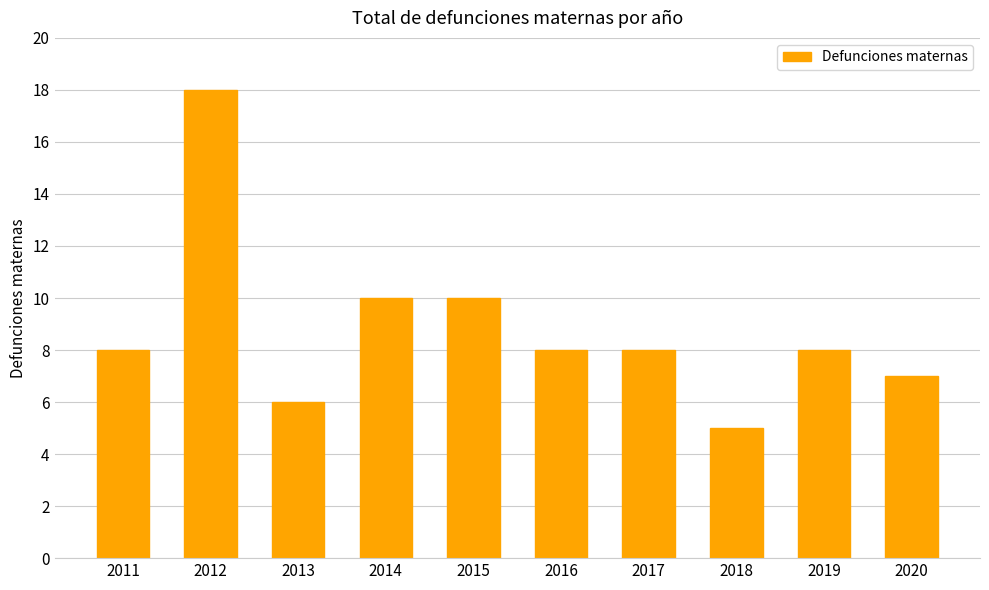

How many bars are there in total?

10